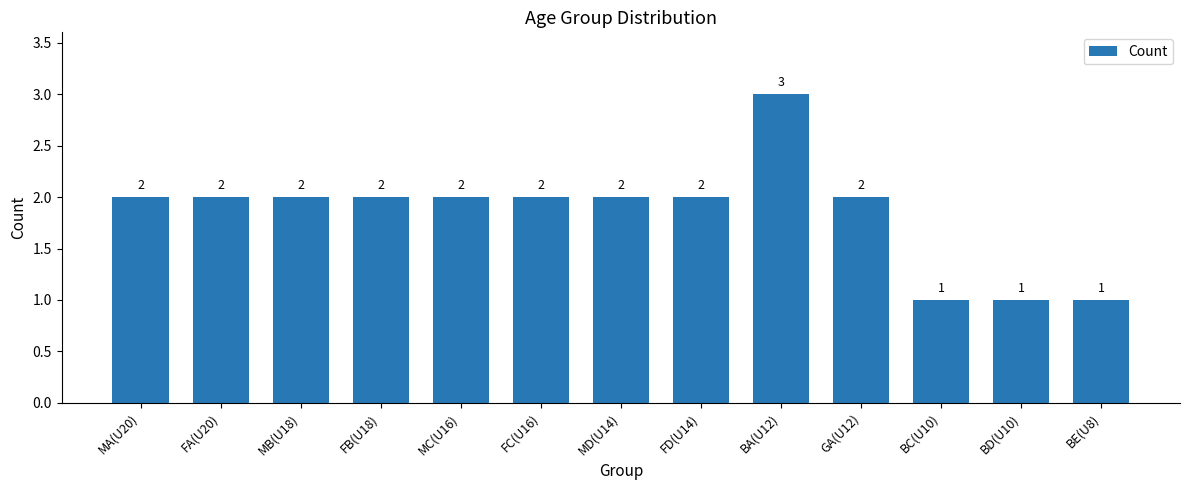

Does the chart contain stacked bars?

No